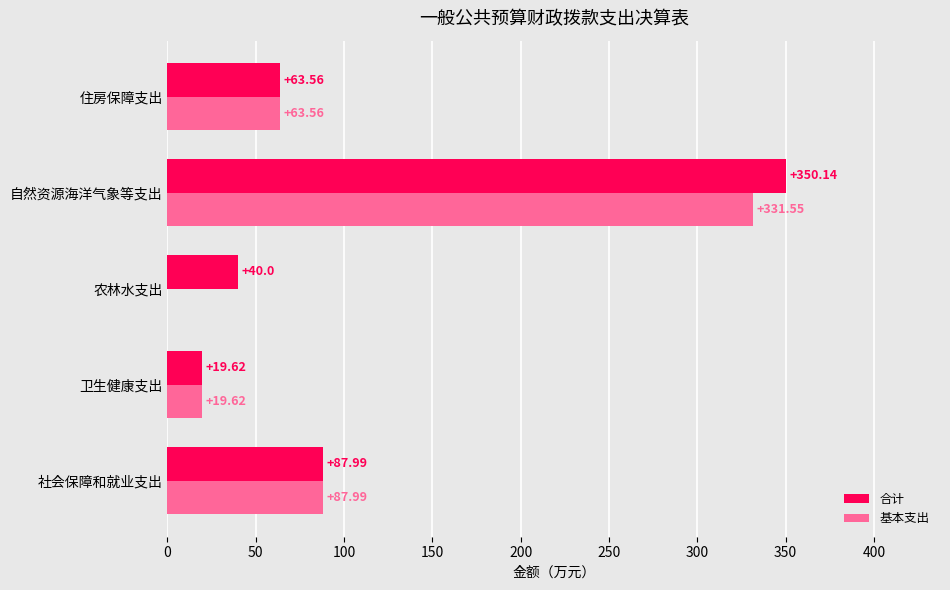

Which series changed the most between 社会保障和就业支出 and 自然资源海洋气象等支出?

合计